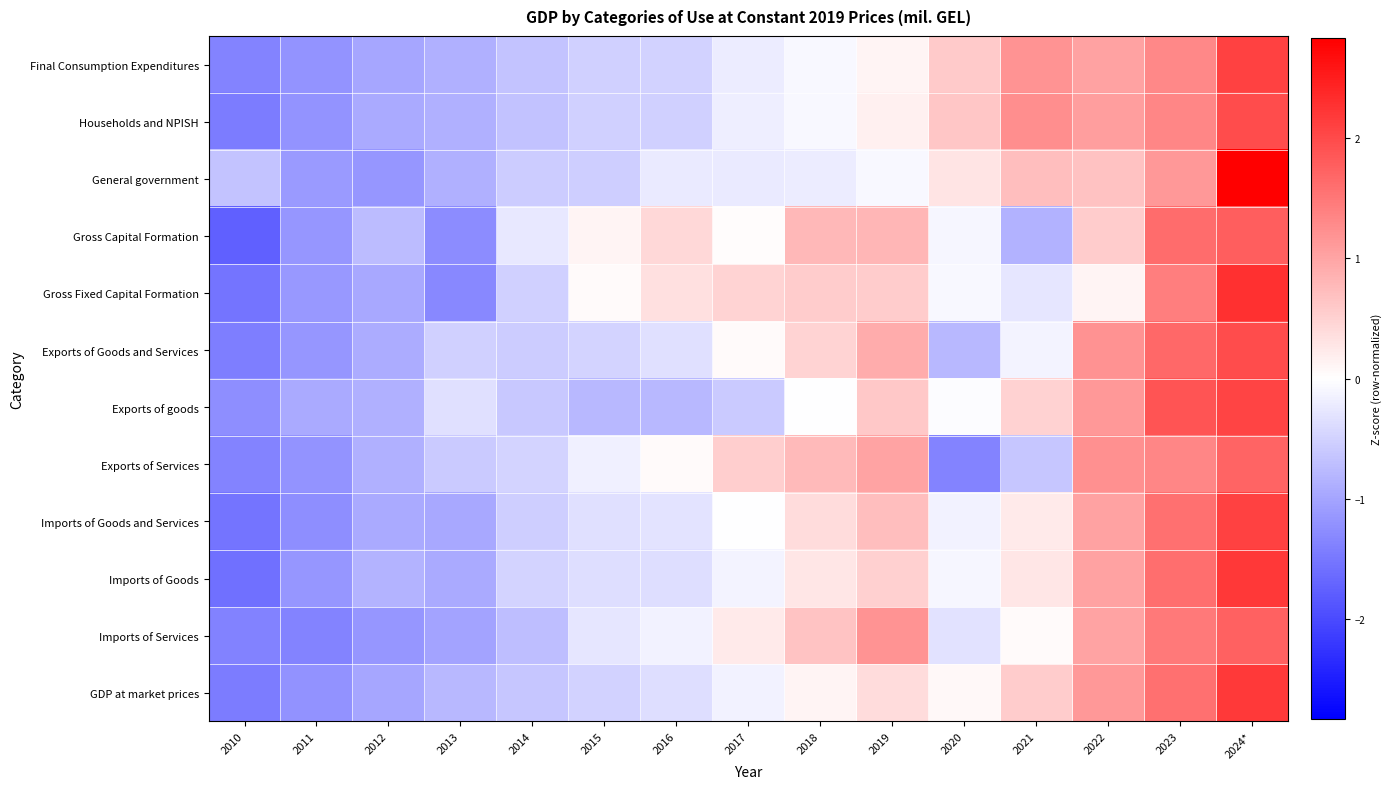

Which label corresponds to the smallest value in the chart?

2010